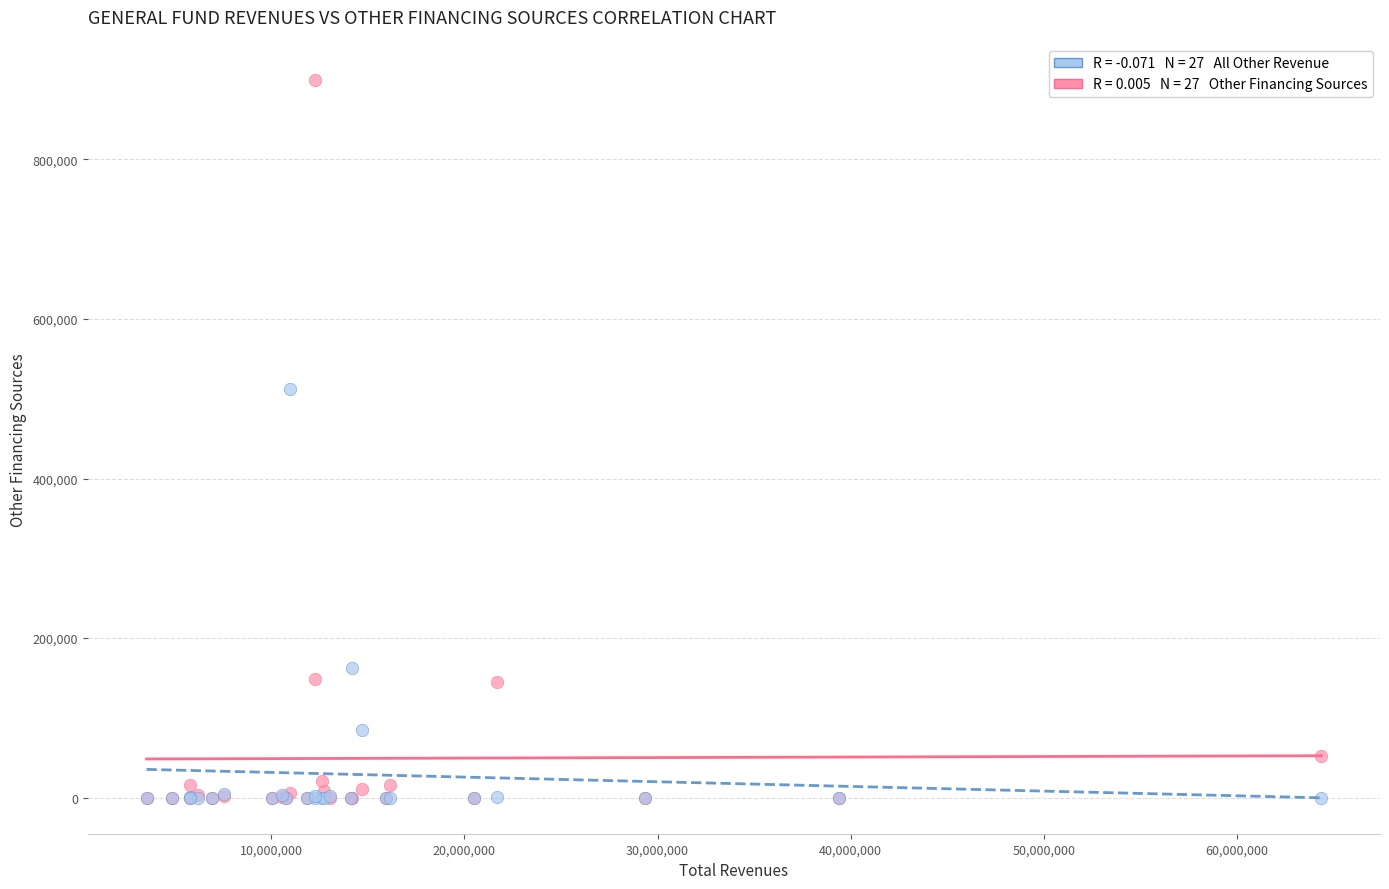

Across all series, what Y value is closest to 449992?

512740